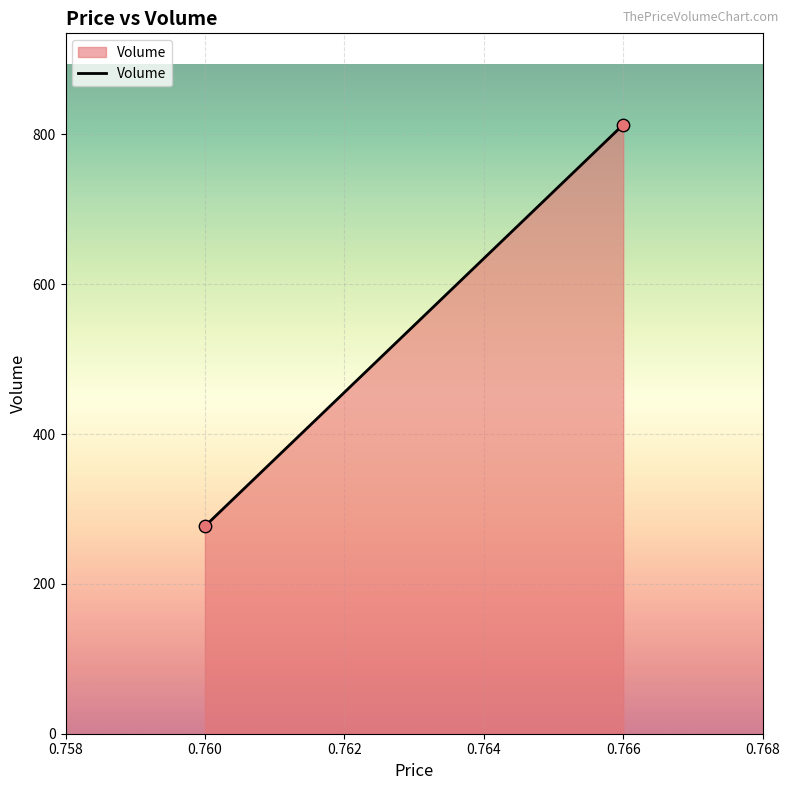

What is the average Y value?

545